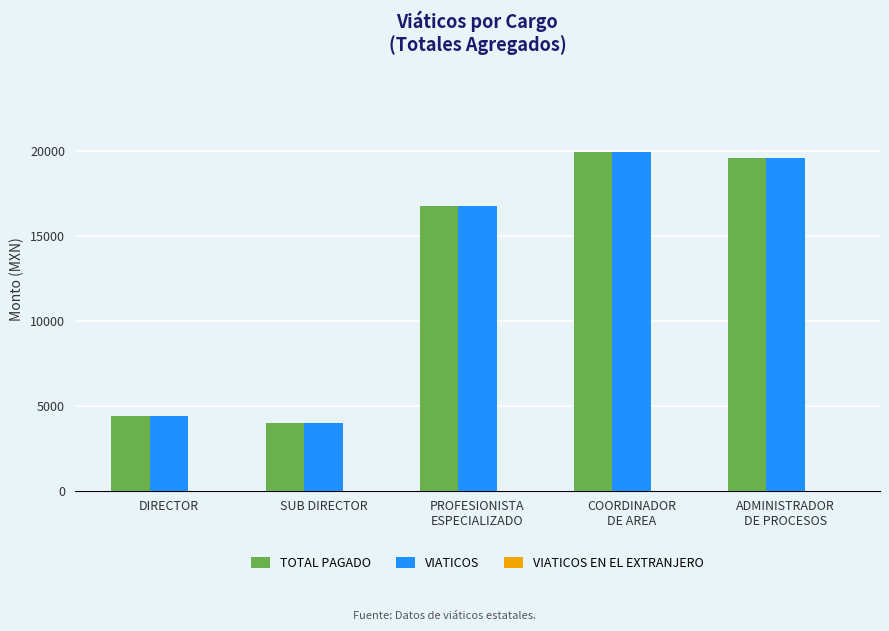

The TOTAL PAGADO series shows 4400 at DIRECTOR. True or false?

True